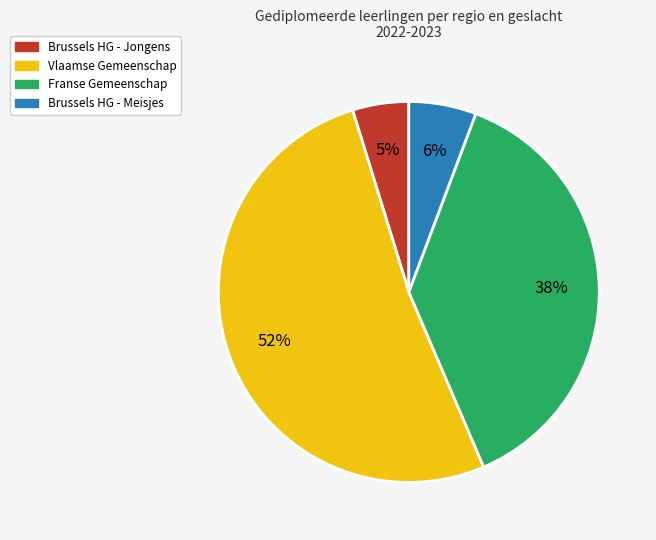

To the nearest percent, what is the average slice percentage?

25%